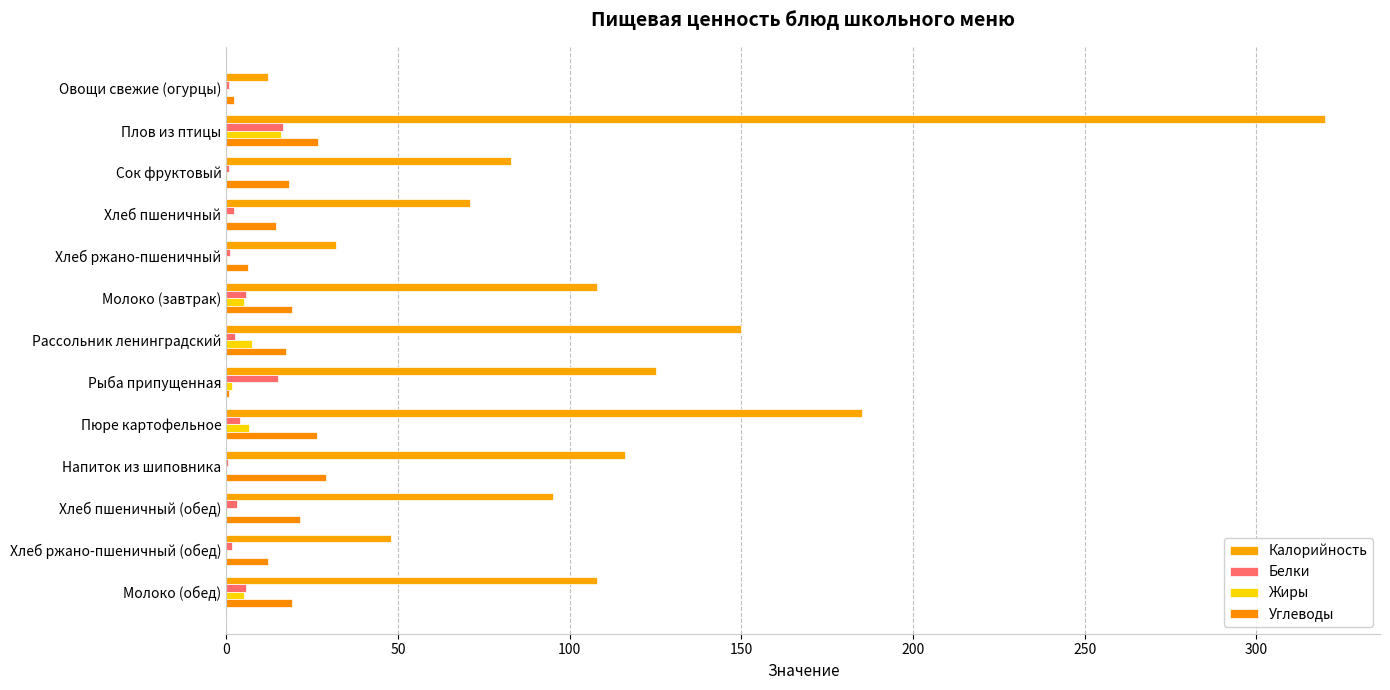

Reading left to right, list all the values displayed in this chart.

Калорийность: 12.0	320.0	83.0	71.0	32.0	108.0	150.0	125.0	185.0	116.0	95.0	48.0	108.0
Белки: 0.7	16.6	0.9	2.3	1.1	5.8	2.6	15.0	3.9	0.4	3.0	1.6	5.8
Жиры: 0.1	16.0	0.2	0.2	0.2	5.0	7.5	1.5	6.7	0.0	0.3	0.3	5.0
Углеводы: 2.2	26.6	18.2	14.6	6.4	19.2	17.4	0.8	26.4	28.9	21.3	12.3	19.2